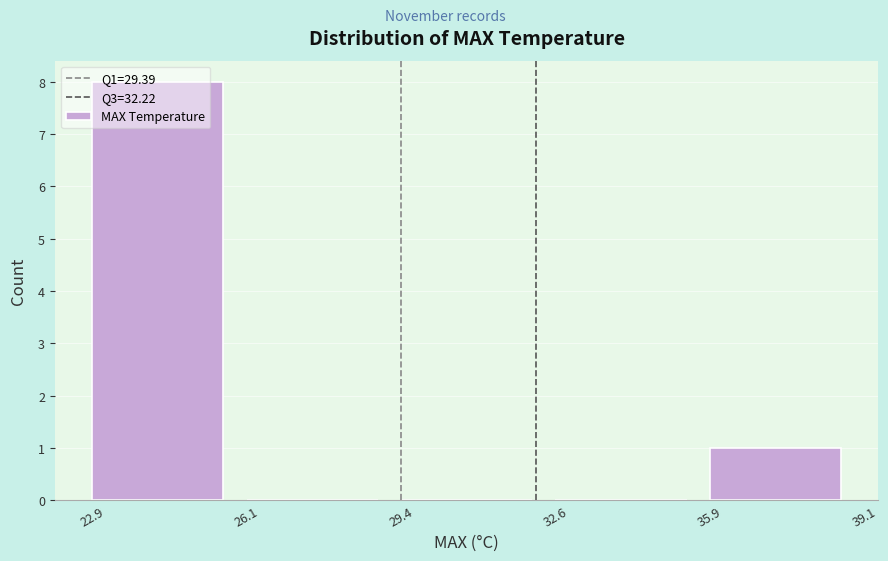

How tall is the bar that spans 35.9 to 39.1 on the x-axis? The values are not printed on the chart, so give them approximately, as read against the axis.

1